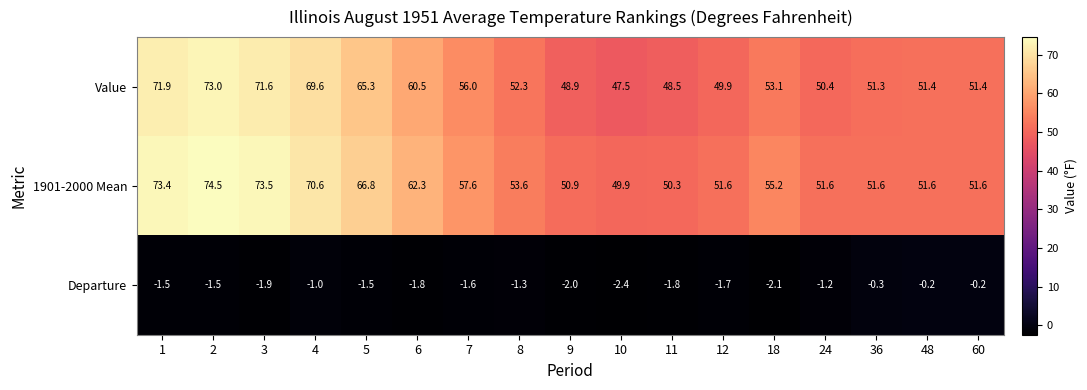

Which series has the largest total across all categories?

1901-2000 Mean